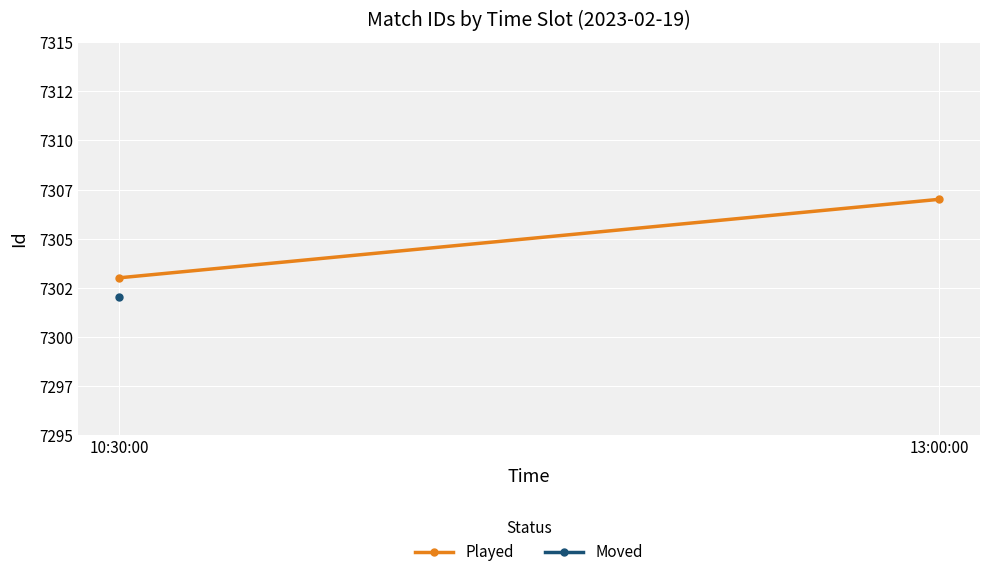

List the labels in order of value, largest first.

13:00:00, 10:30:00